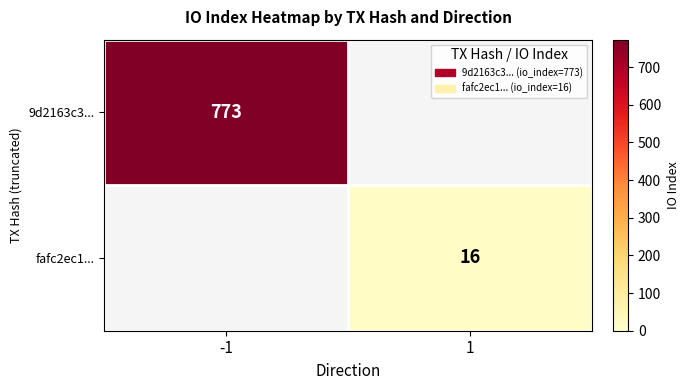

True or false: fafc2ec1... has a value of 16 at 1.

True